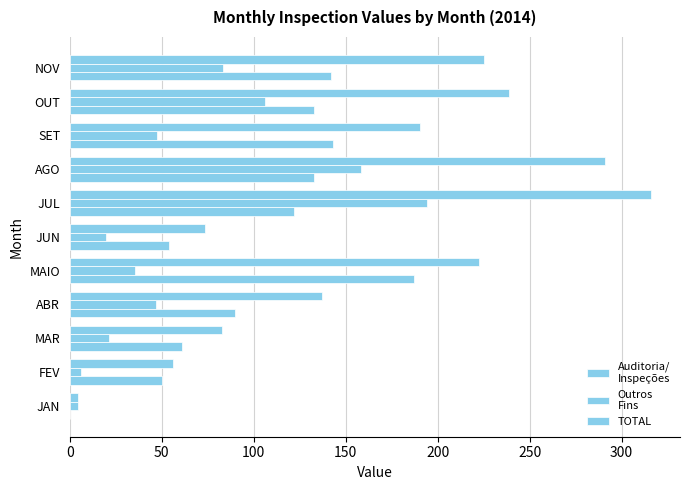

Reading left to right, what are all the values shown in this chart?

Auditoria/
Inspeções: 0.0	50.0	61.0	90.0	187.0	54.0	122.0	132.5	143.0	133.0	142.0
Outros
Fins: 4.5	6.0	21.5	47.0	35.5	19.5	194.0	158.5	47.5	106.0	83.0
TOTAL: 4.5	56.0	82.5	137.0	222.5	73.5	316.0	291.0	190.5	239.0	225.0